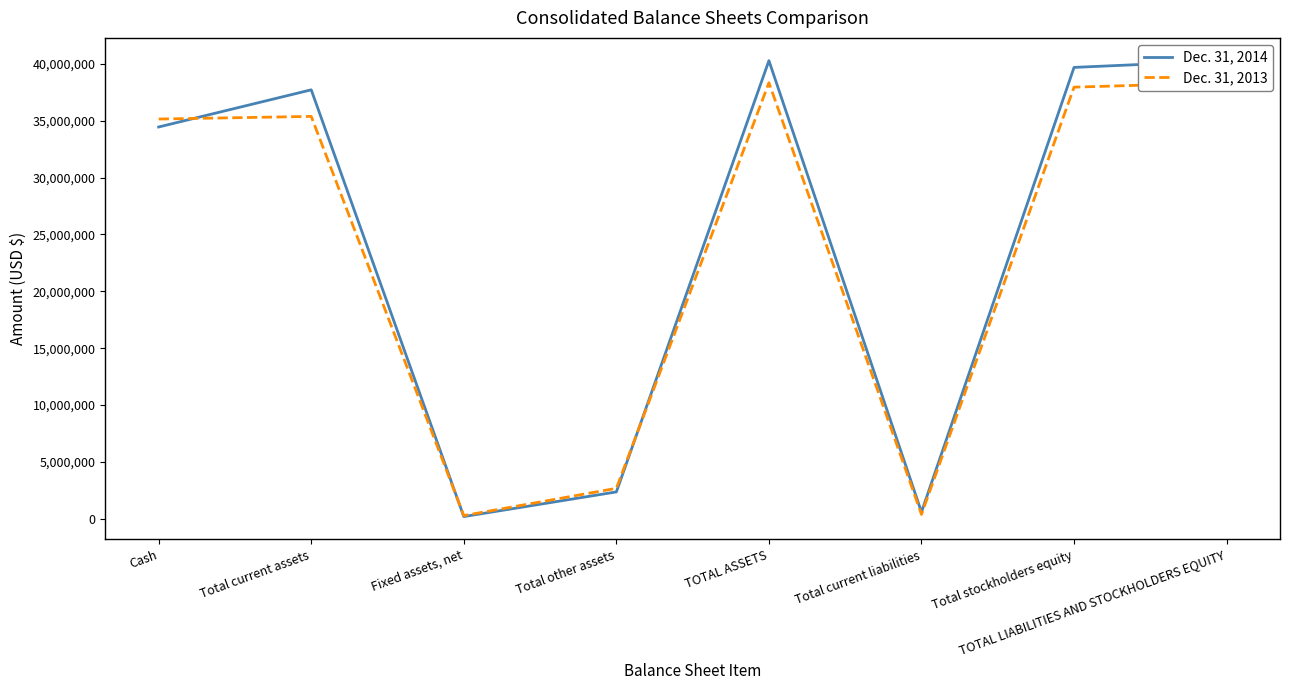

Is it true that Dec. 31, 2013 equals 11958336 at TOTAL LIABILITIES AND STOCKHOLDERS EQUITY?

False